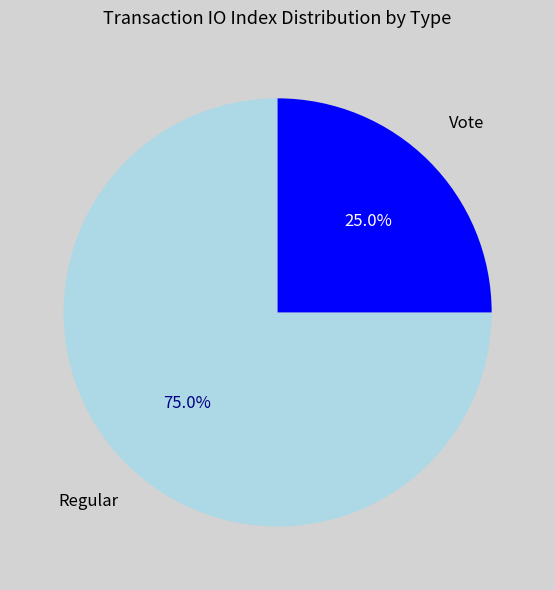

Which has a higher value, Vote or Regular?

Regular